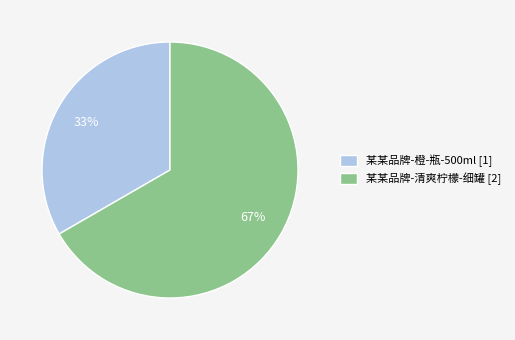

Which category accounts for the majority?

某某品牌-清爽柠檬-细罐